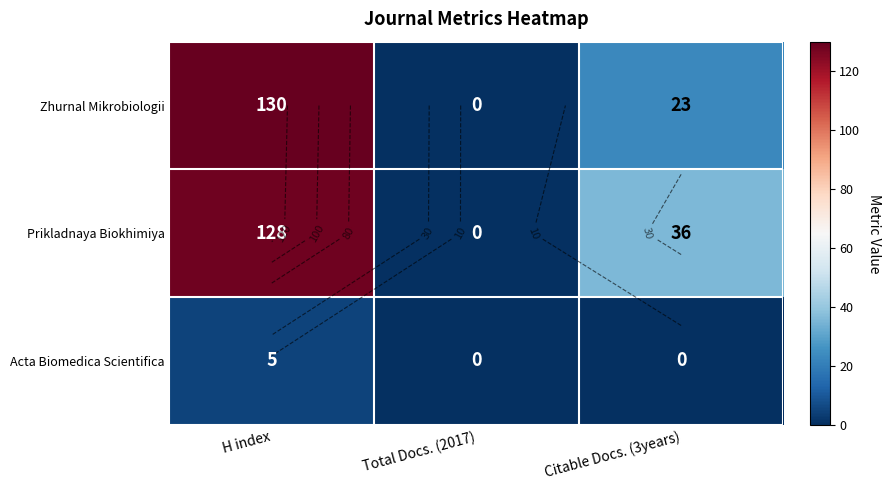

What is the sum of the Prikladnaya Biokhimiya values at H index and Total Docs. (2017)?

128